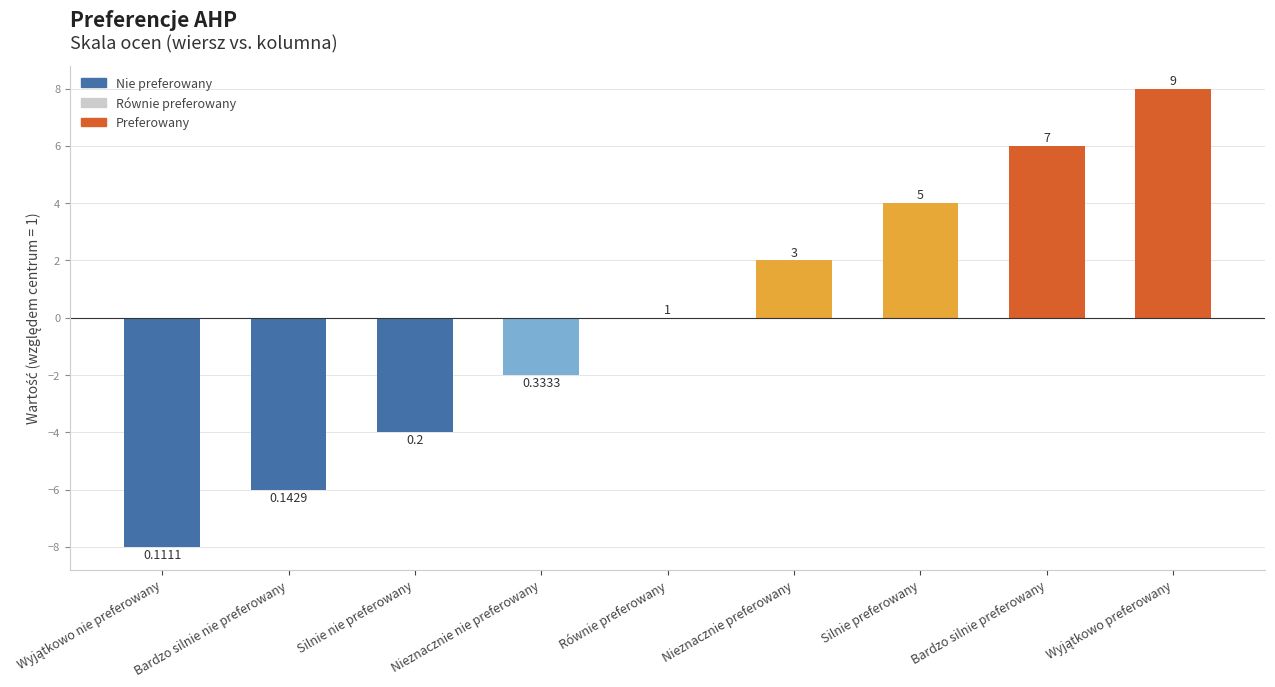

What is the value of the 6th bar from the left?

2